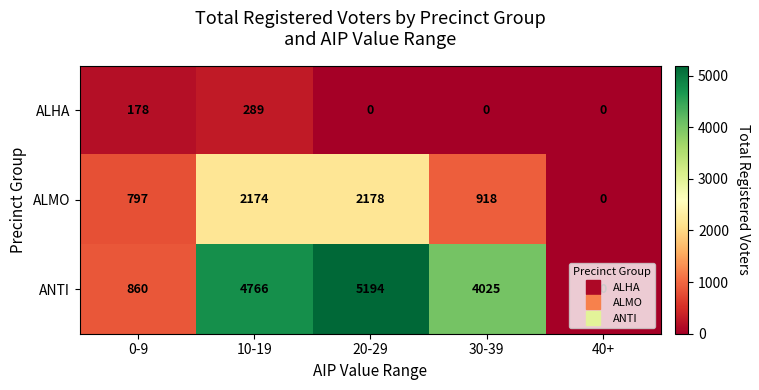

Is it true that ALHA equals 289 at 10-19?

True